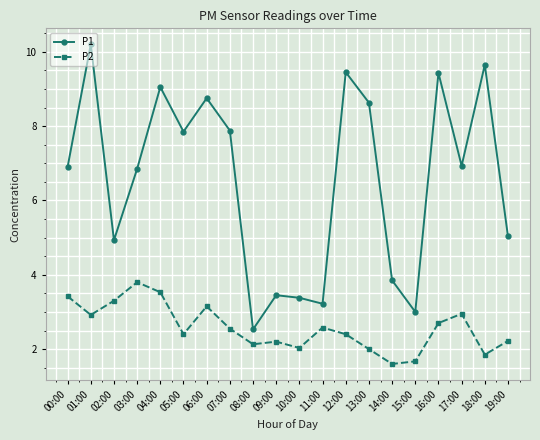

Which series has the widest spread of values?

P1